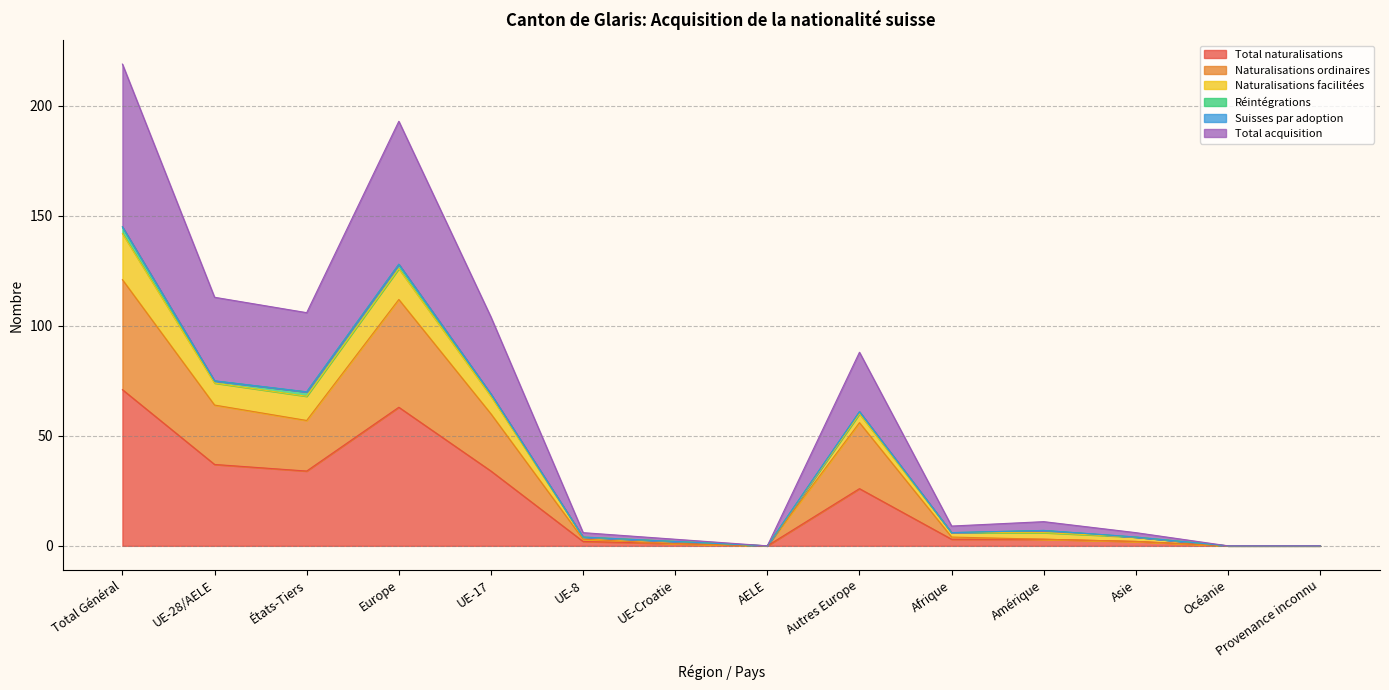

True or false: Naturalisations ordinaires and Total acquisition cross at least once.

False